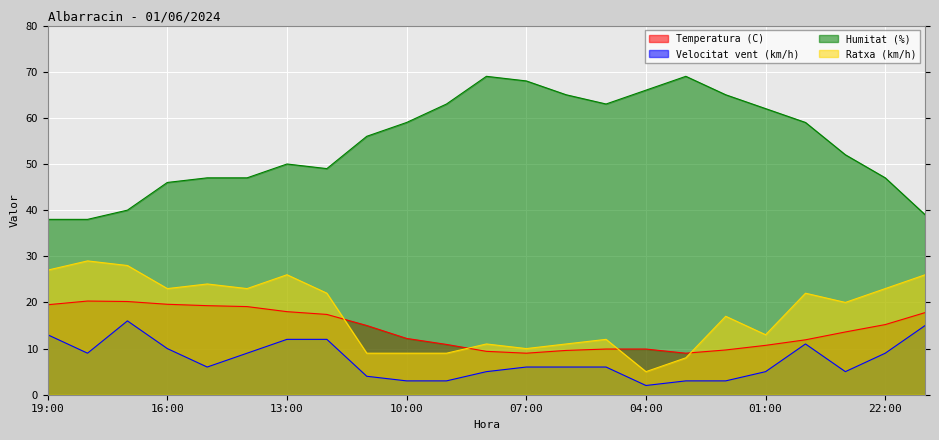

At which category does Ratxa (km/h) reach its first local valley?

16:00